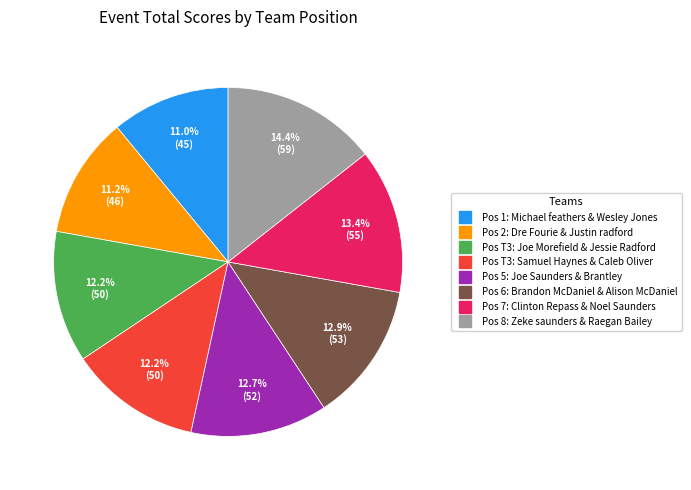

Does any single category account for the majority?

No